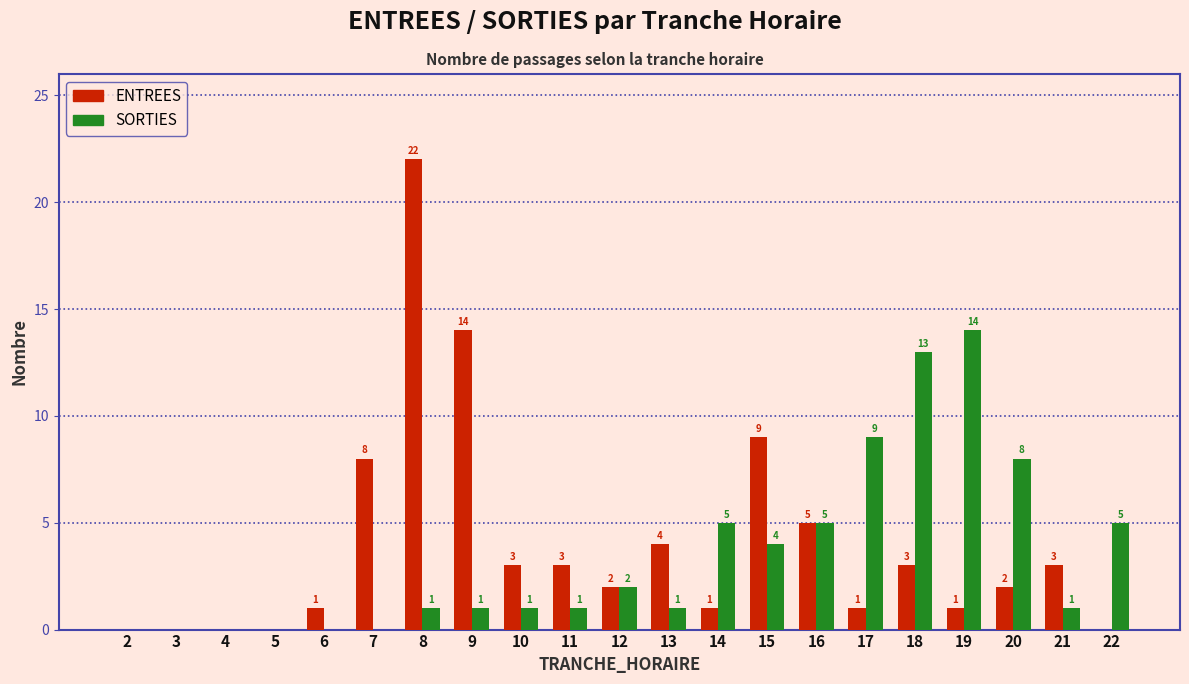

Reading left to right, list all the values displayed in this chart.

ENTREES: 2=0	3=0	4=0	5=0	6=1	7=8	8=22	9=14	10=3	11=3	12=2	13=4	14=1	15=9	16=5	17=1	18=3	19=1	20=2	21=3	22=0
SORTIES: 2=0	3=0	4=0	5=0	6=0	7=0	8=1	9=1	10=1	11=1	12=2	13=1	14=5	15=4	16=5	17=9	18=13	19=14	20=8	21=1	22=5